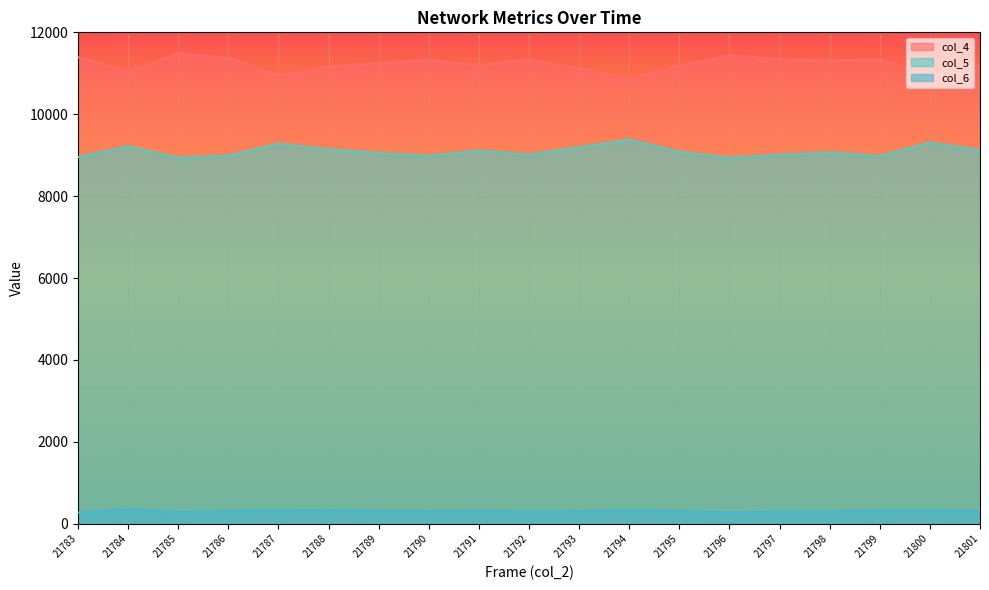

What is the difference between the maximum and minimum values in the col_5 series?

446